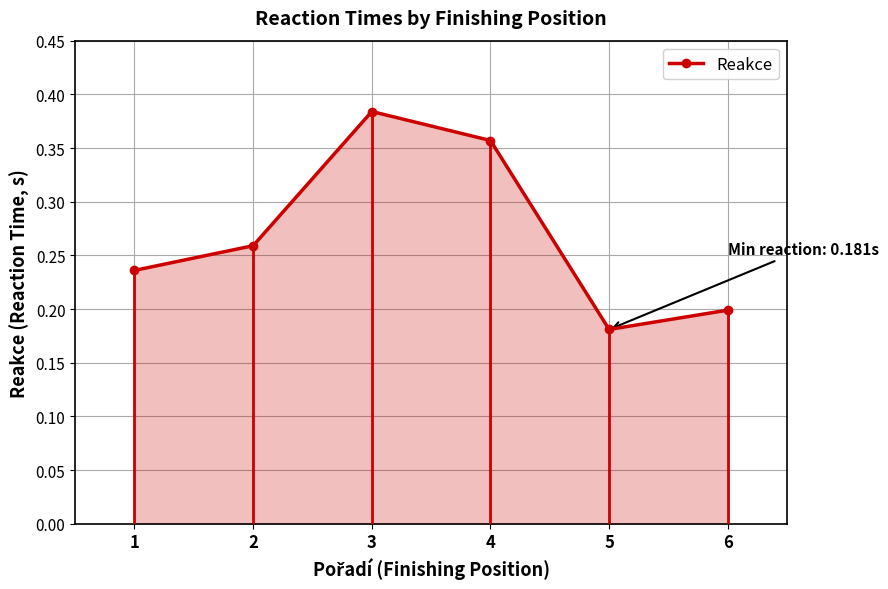

At which category does the data reach its first local peak?

3